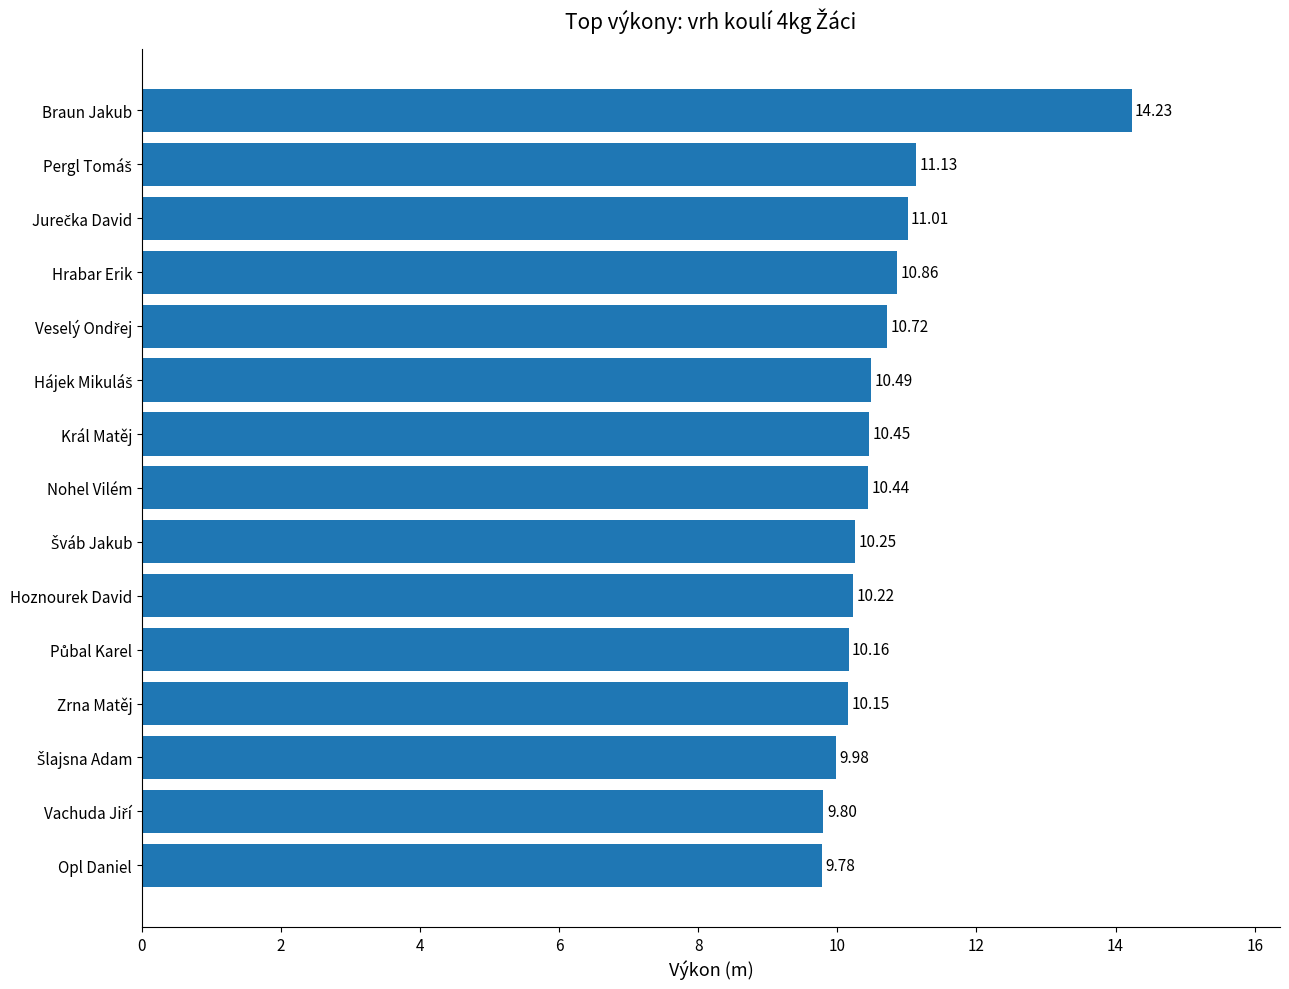

Between Nohel Vilém and Braun Jakub, which is larger?

Braun Jakub